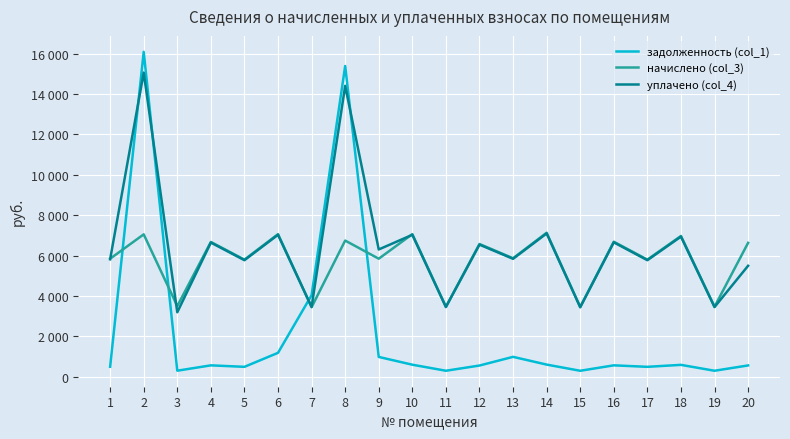

Does the chart display data point markers on the line(s)?

No